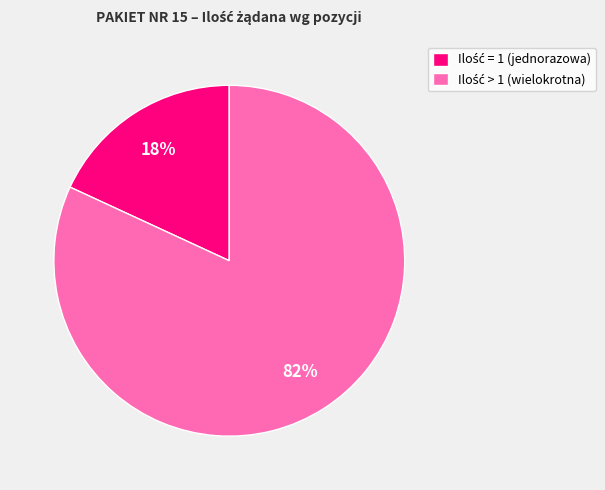

Count the number of slices in the pie.

2